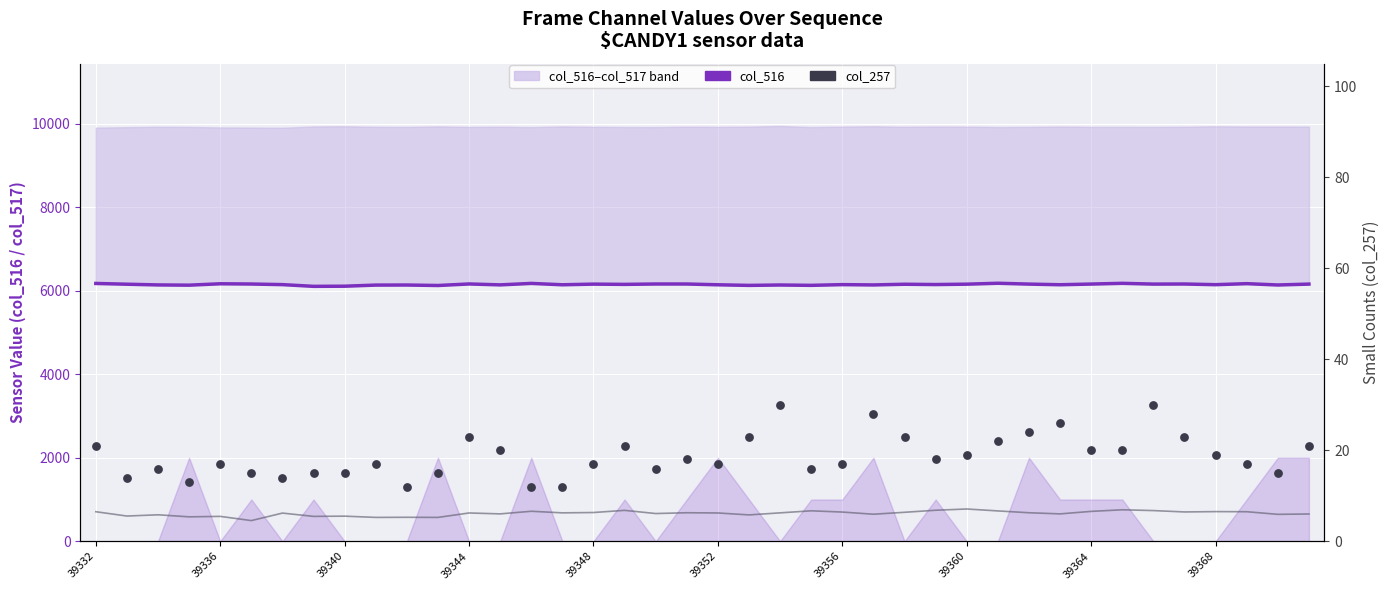

Is the value of col_516 (main series) at 26 greater than the value of col_257 (counts) at 39352?

Yes